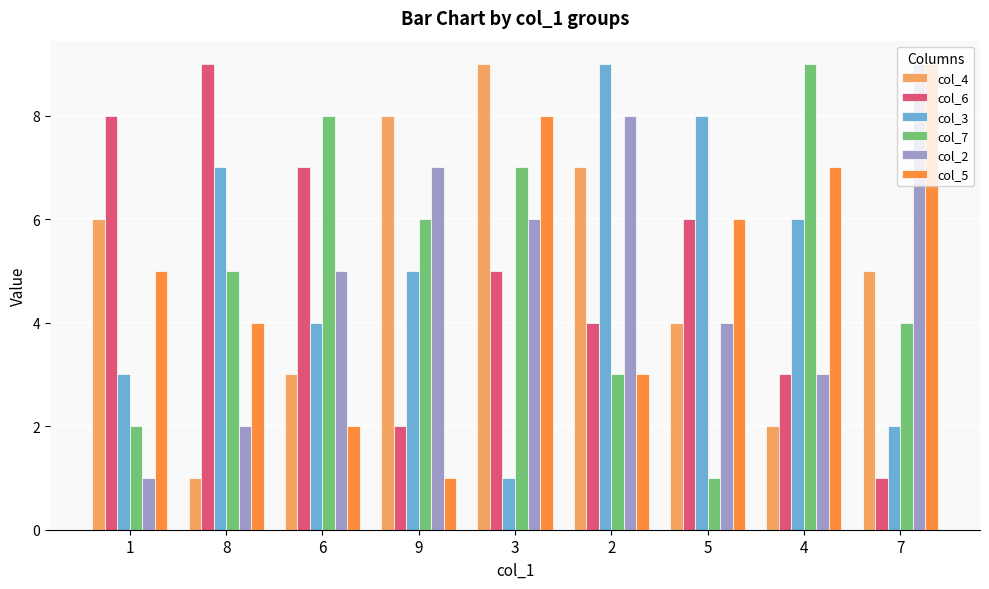

Reading left to right, what are all the values shown in this chart?

col_4: 1=6	8=1	6=3	9=8	3=9	2=7	5=4	4=2	7=5
col_6: 1=8	8=9	6=7	9=2	3=5	2=4	5=6	4=3	7=1
col_3: 1=3	8=7	6=4	9=5	3=1	2=9	5=8	4=6	7=2
col_7: 1=2	8=5	6=8	9=6	3=7	2=3	5=1	4=9	7=4
col_2: 1=1	8=2	6=5	9=7	3=6	2=8	5=4	4=3	7=9
col_5: 1=5	8=4	6=2	9=1	3=8	2=3	5=6	4=7	7=9